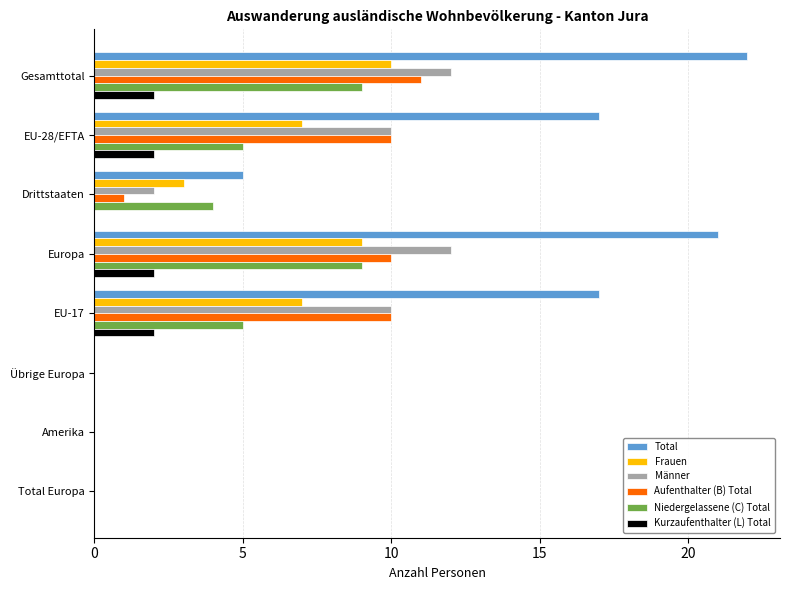

What is the sum of all Aufenthalter (B) Total values?

42